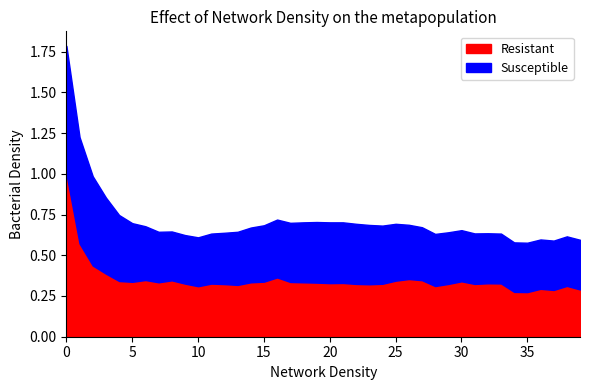

What is the highest value of the Resistant series?

1.0